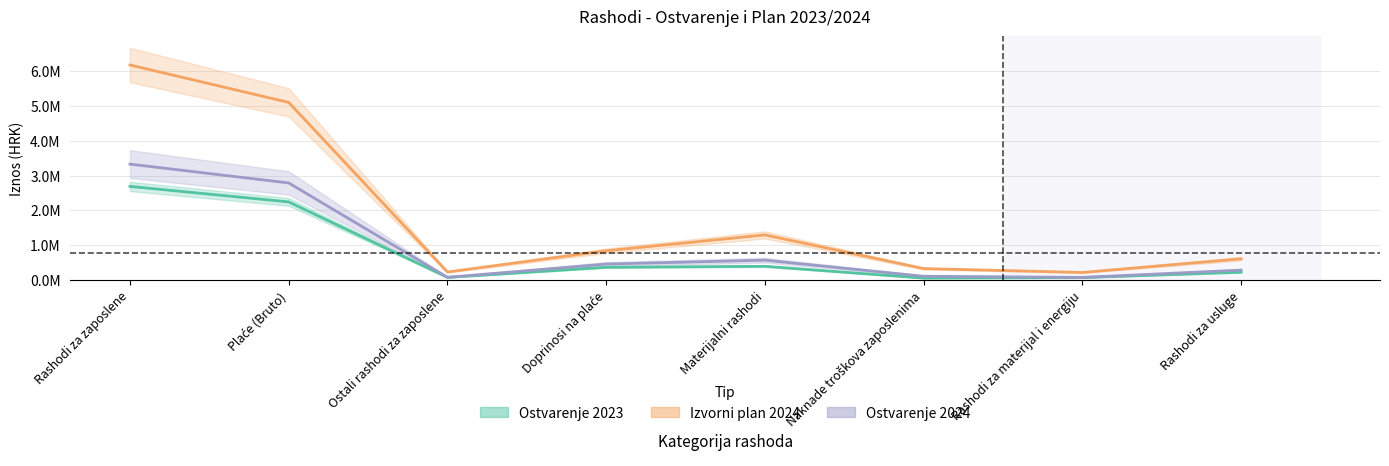

What is the difference between the Tekući plan 2024 values at Naknade troškova zaposlenima and Rashodi za zaposlene?

3216473